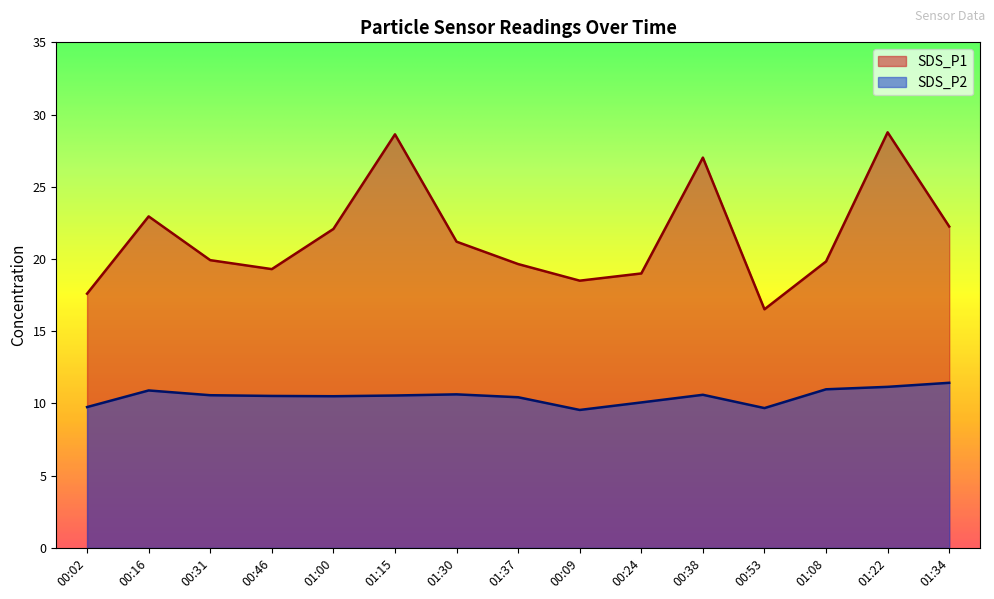

At which category is the sum across all series the highest?

01:22